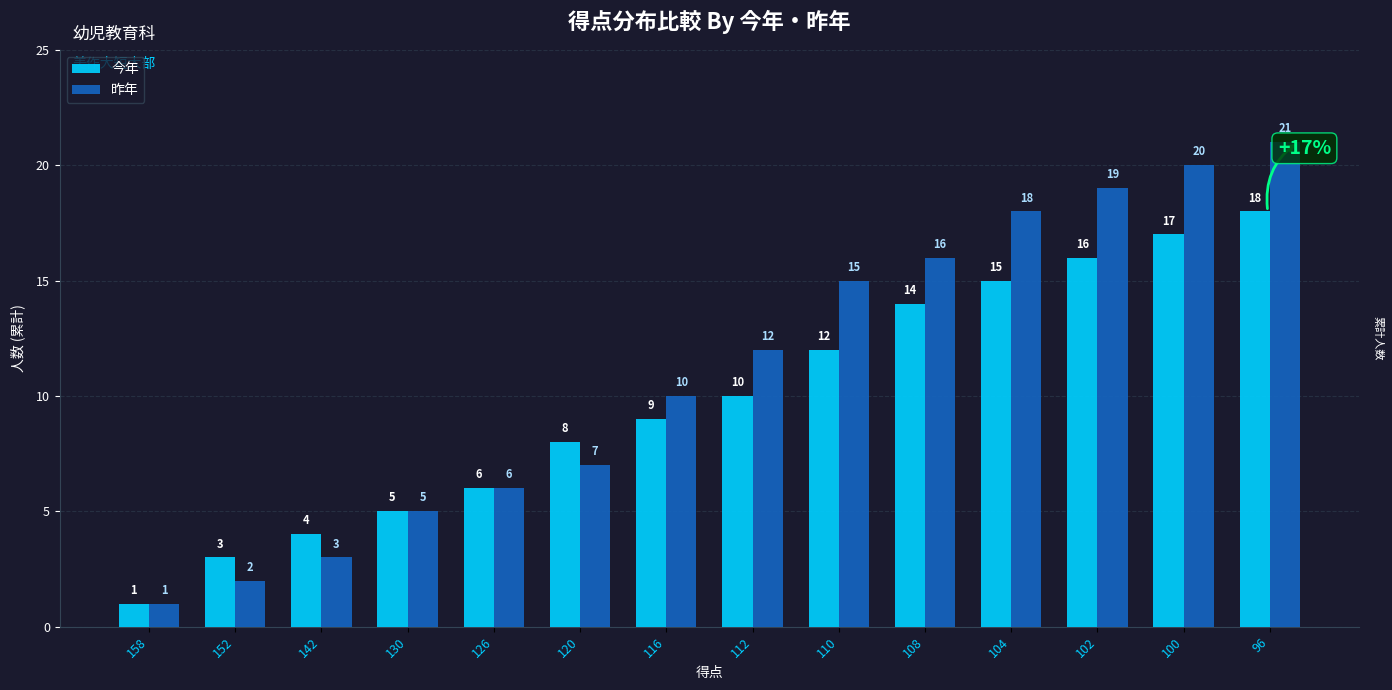

At which label does 今年 reach its minimum?

158